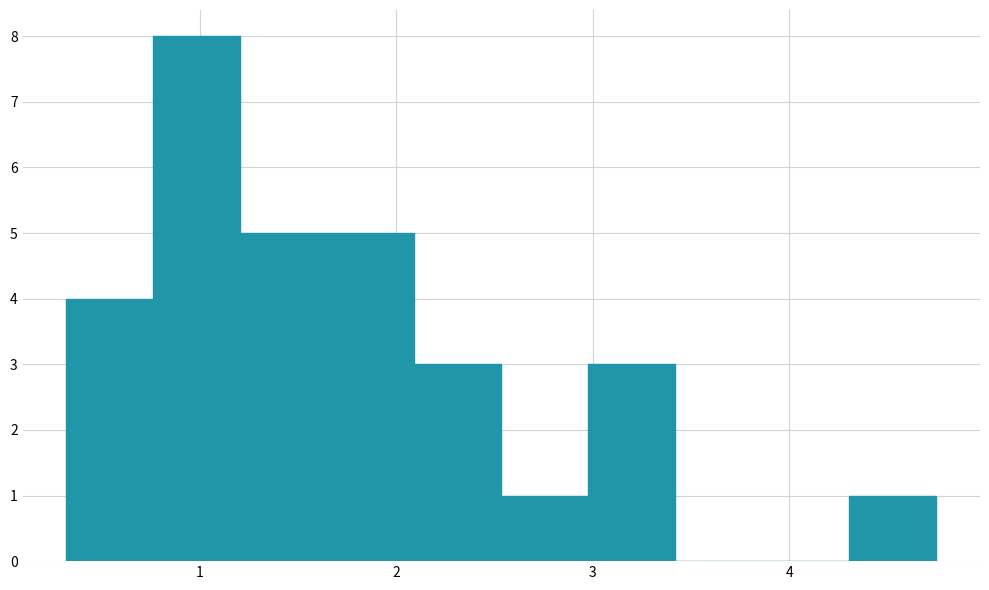

What is the height of the bar covering 1.6 to 2.1 on the x-axis? Neither the bar edges nor the heights are printed on the chart, so give them approximately, as read against the axes.

5